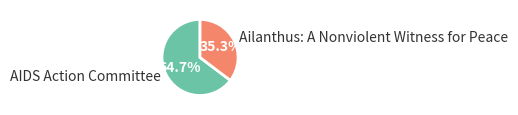

To the nearest percent, what percentage of the pie is AIDS Action Committee?

65%